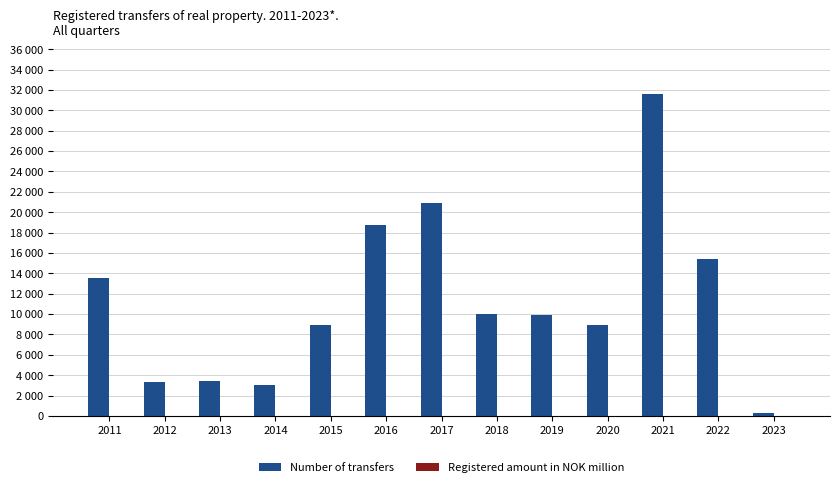

What is the sum of the Registered amount in NOK million values at 2020 and 2023?

13.2